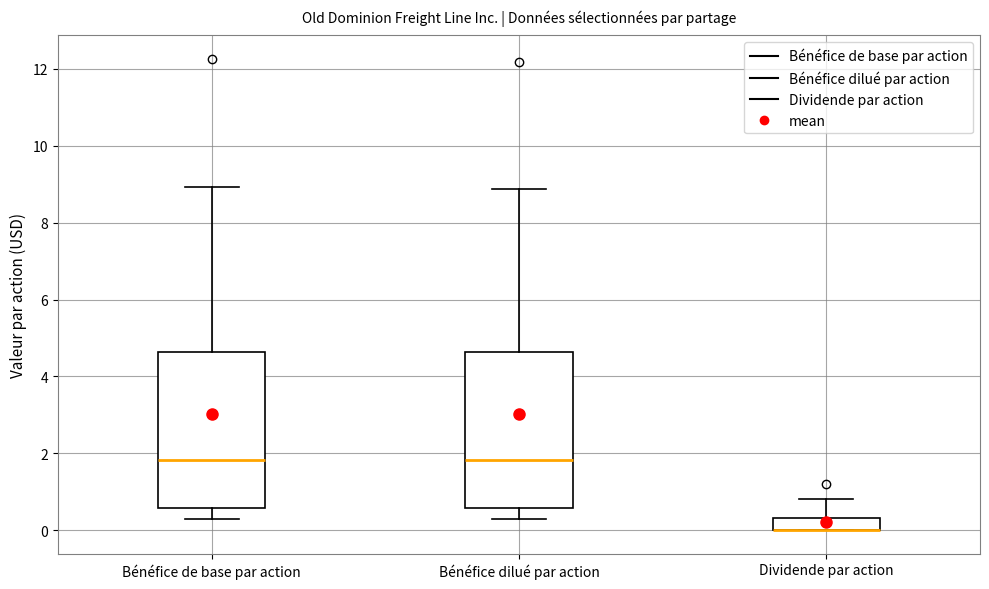

Reading left to right, transcribe this box plot: for each box, give where its median line is, the range the box spans, and where its two whiskers end, as read against the y-axis. The values are not printed on the chart, so give them approximately, as read against the axis.

Bénéfice de base par action: median 1.8, box 0.6 to 4.6, whiskers 0.2 to 9.0
Bénéfice dilué par action: median 1.8, box 0.6 to 4.6, whiskers 0.2 to 8.8
Dividende par action: median 0.0 (drawn on the box's lower edge), box 0.0 to 0.4, whiskers 0.0 to 0.8